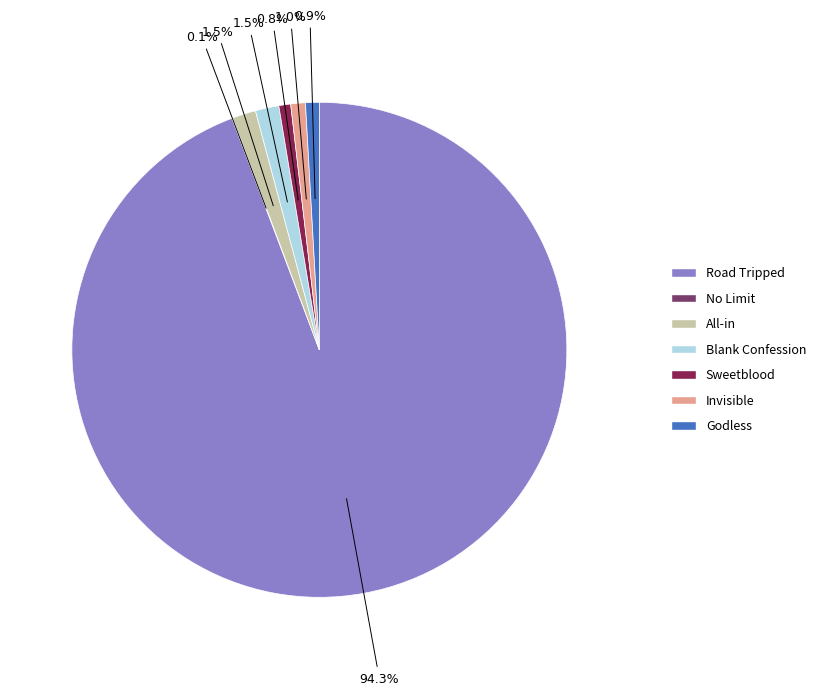

To the nearest percent, what is the difference between the largest and smallest slice percentages?

94%